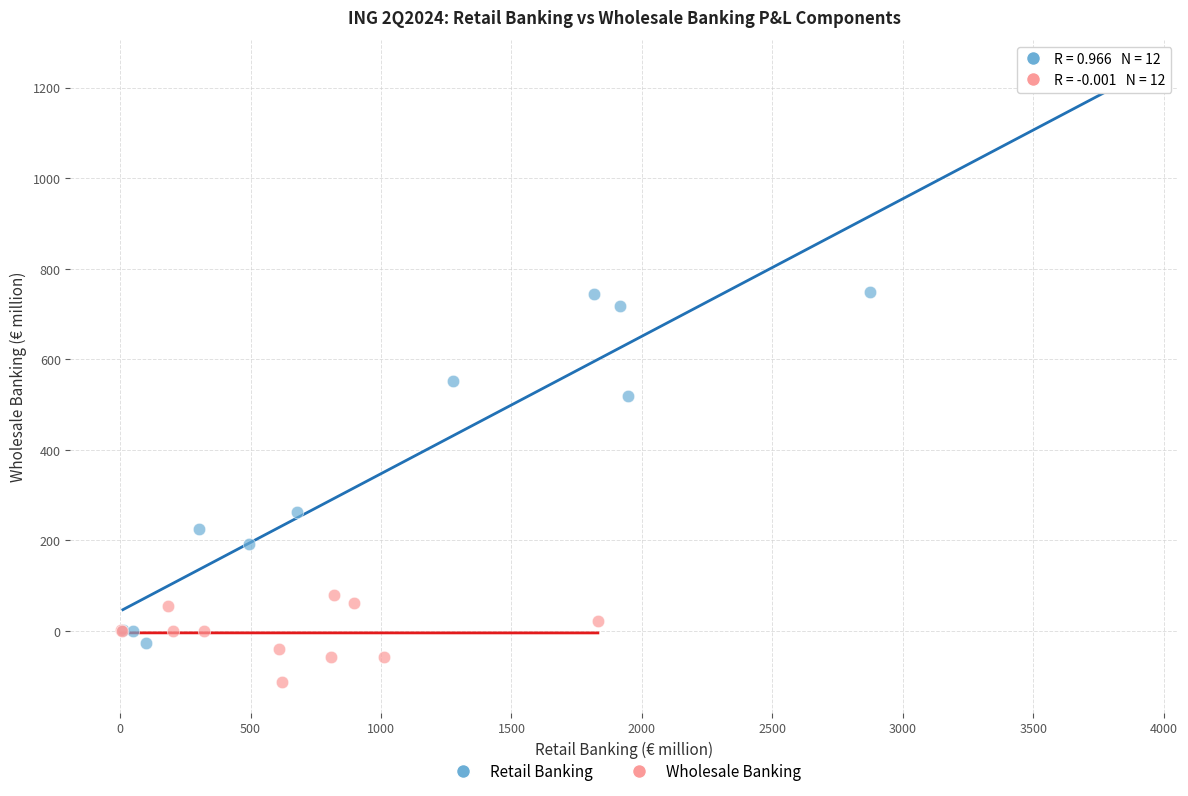

Which series contains the lowest Y value?

Wholesale Banking